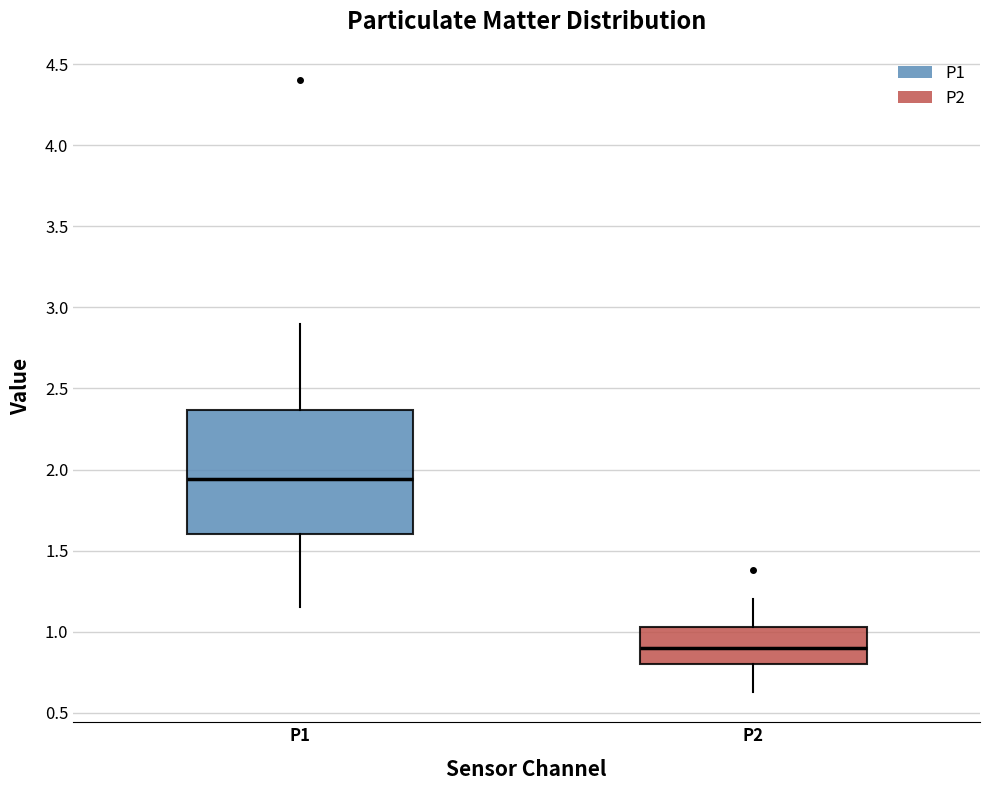

Reading left to right, transcribe this box plot: for each box, give where its median line is, the range the box spans, and where its two whiskers end, as read against the y-axis. The values are not printed on the chart, so give them approximately, as read against the axis.

P1: median 1.95, box 1.60 to 2.35, whiskers 1.15 to 2.90
P2: median 0.90, box 0.80 to 1.05, whiskers 0.65 to 1.20